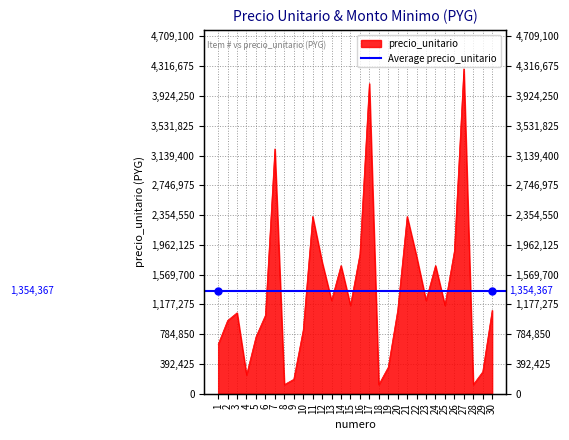

List the labels in order of value, largest first.

27, 17, 7, 11, 21, 26, 16, 22, 12, 14, 24, 13, 23, 15, 25, 20, 30, 3, 6, 2, 10, 5, 1, 19, 29, 4, 9, 8, 18, 28